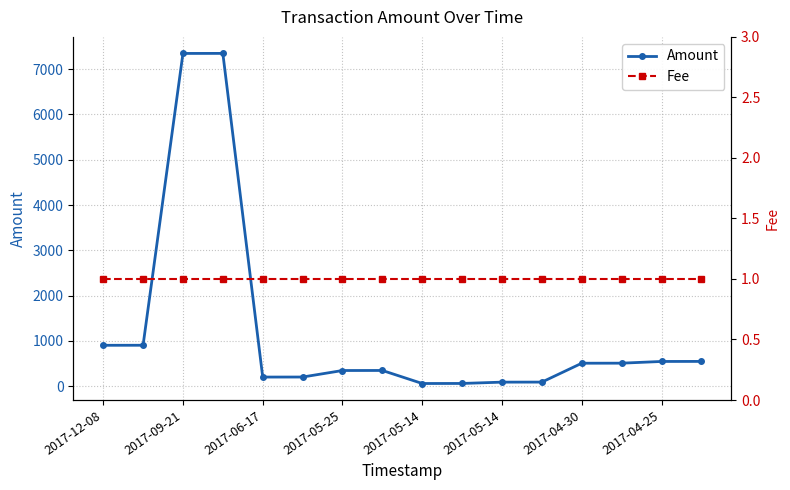

Is this an area chart (filled region under the line)?

No